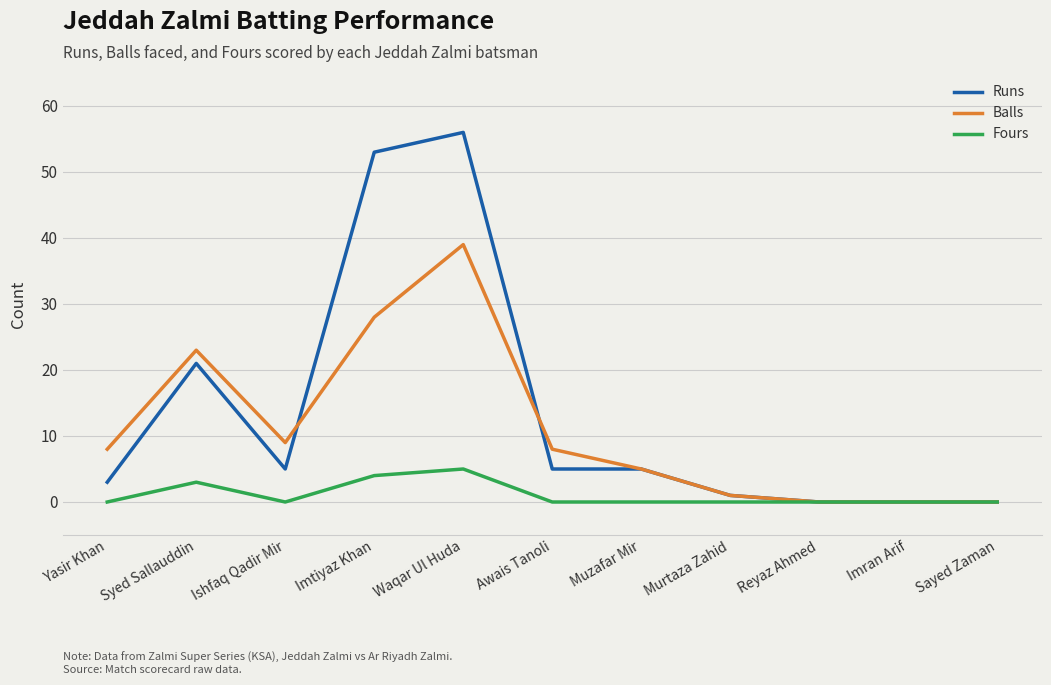

What are all the series names shown in the legend?

Runs, Balls, Fours